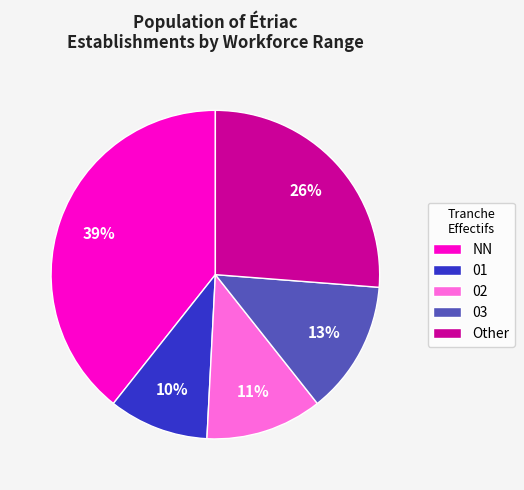

Which has a higher value, 01 or 03?

03